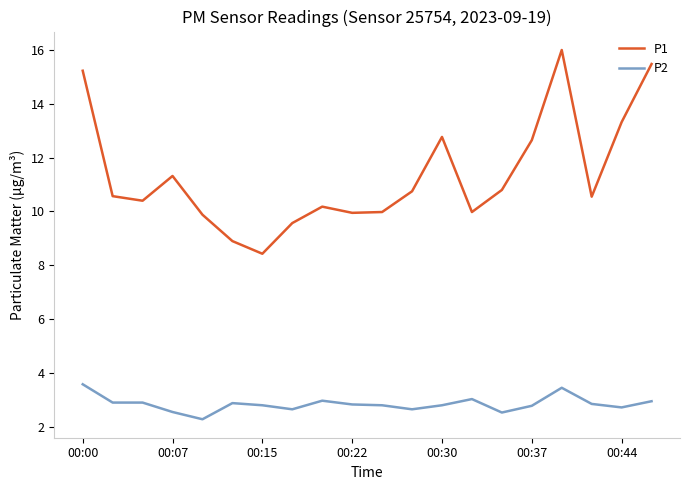

Rank the series by their maximum value, from highest to lowest.

P1, P2